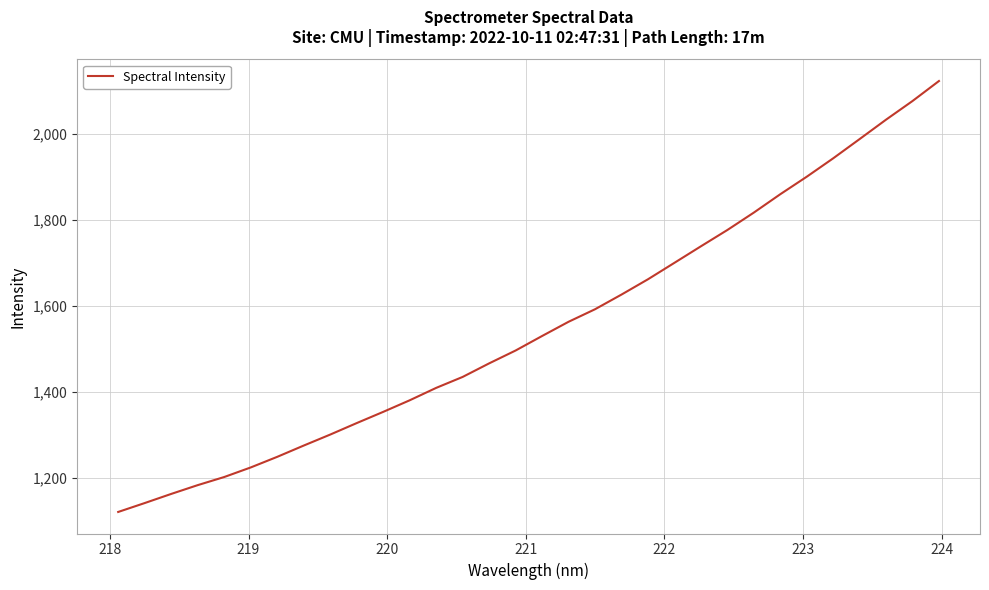

What is the difference between the maximum and minimum values?

1000.6